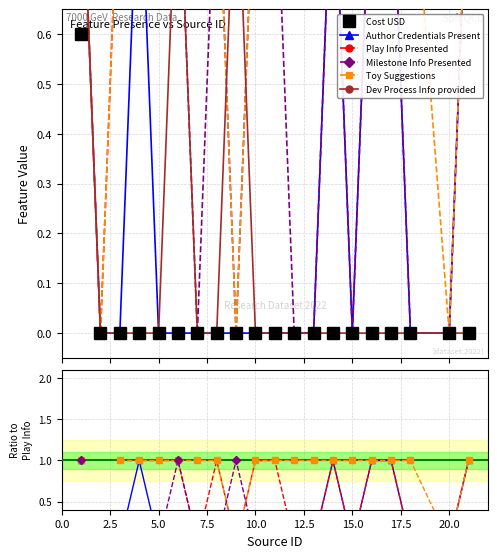

Where is Toy Suggestions nearest to the value 0?

20.0